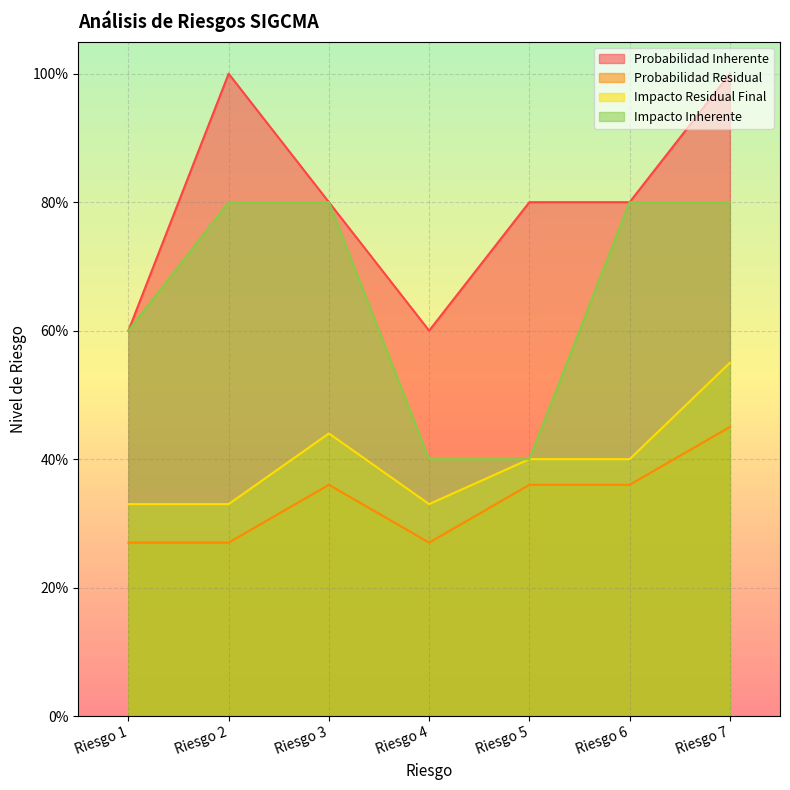

What is the sum of the Impacto Residual Final values at Riesgo 4 and Riesgo 5?

0.7